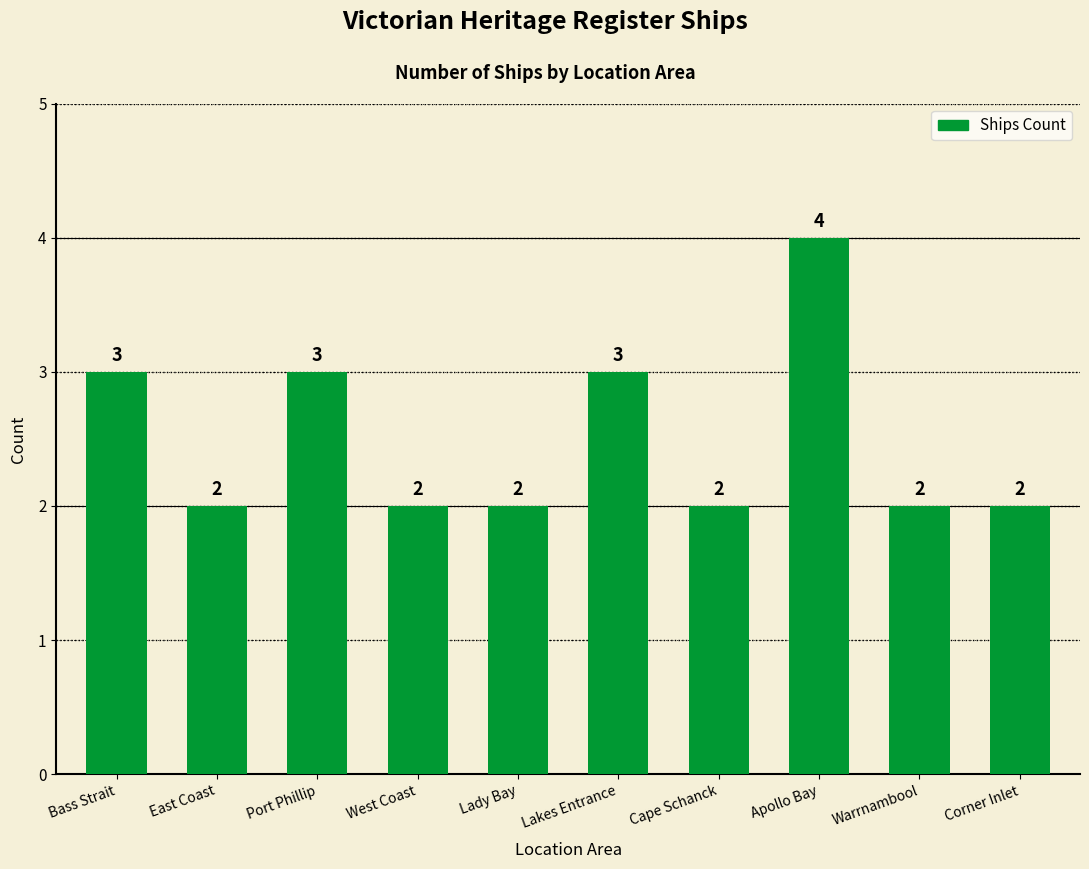

True or false: the data shows 1 at Cape Schanck.

False